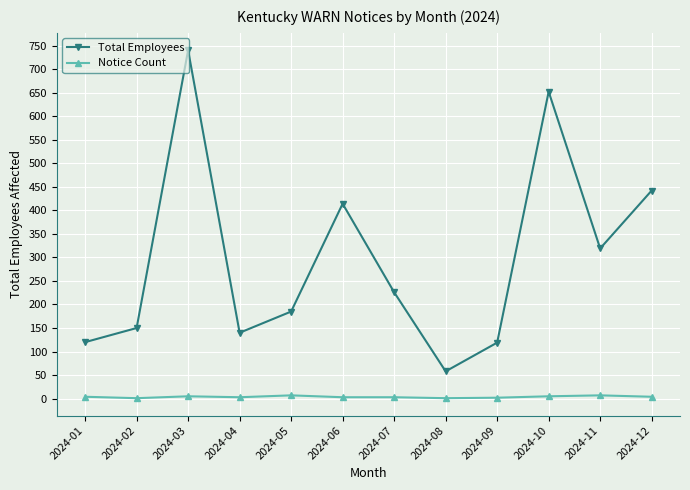

True or false: Total Employees has more than 2 interior local peaks.

True